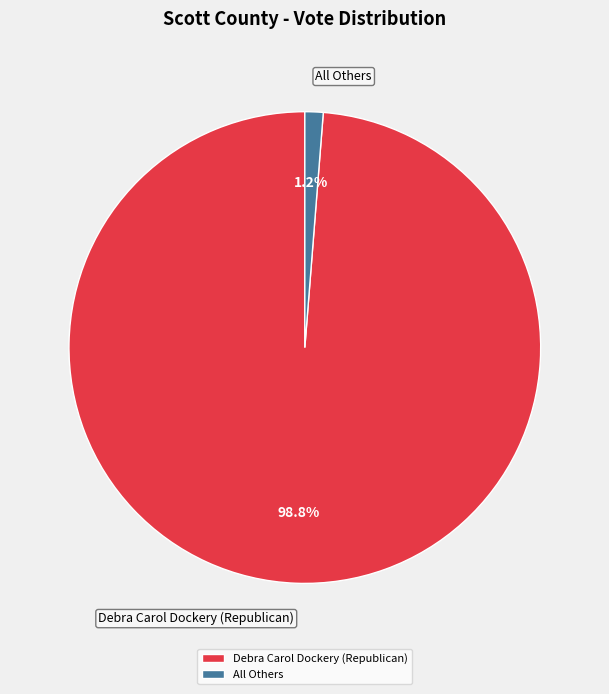

True or false: All Others accounts for 1% of the total.

True